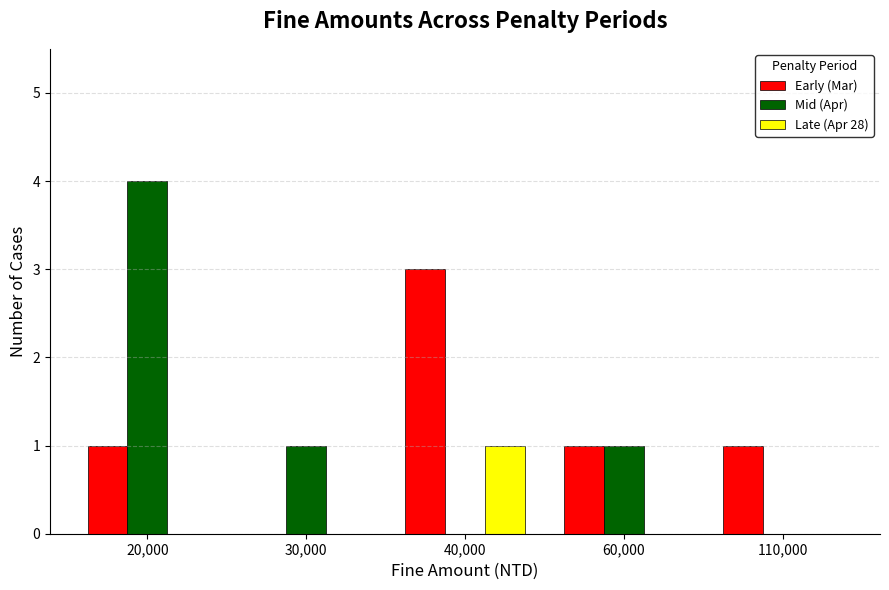

The value of Late (Apr 28) at 40,000 is 1. True or false?

True